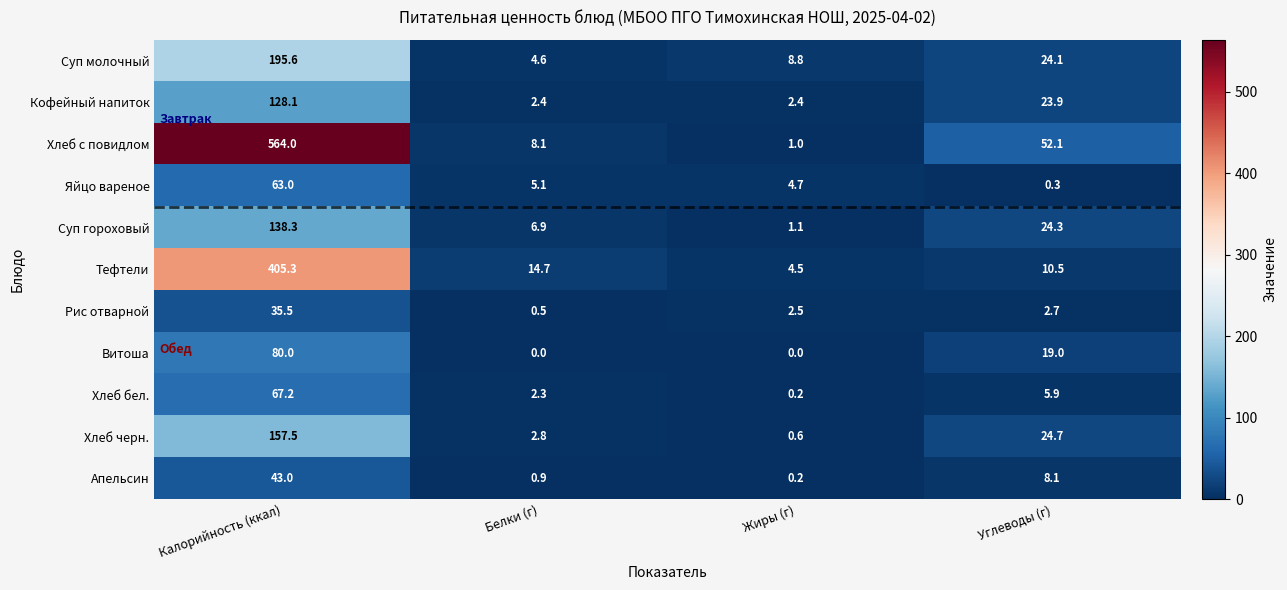

What is the approximate value of Апельсин at Калорийность (ккал)?

43.0